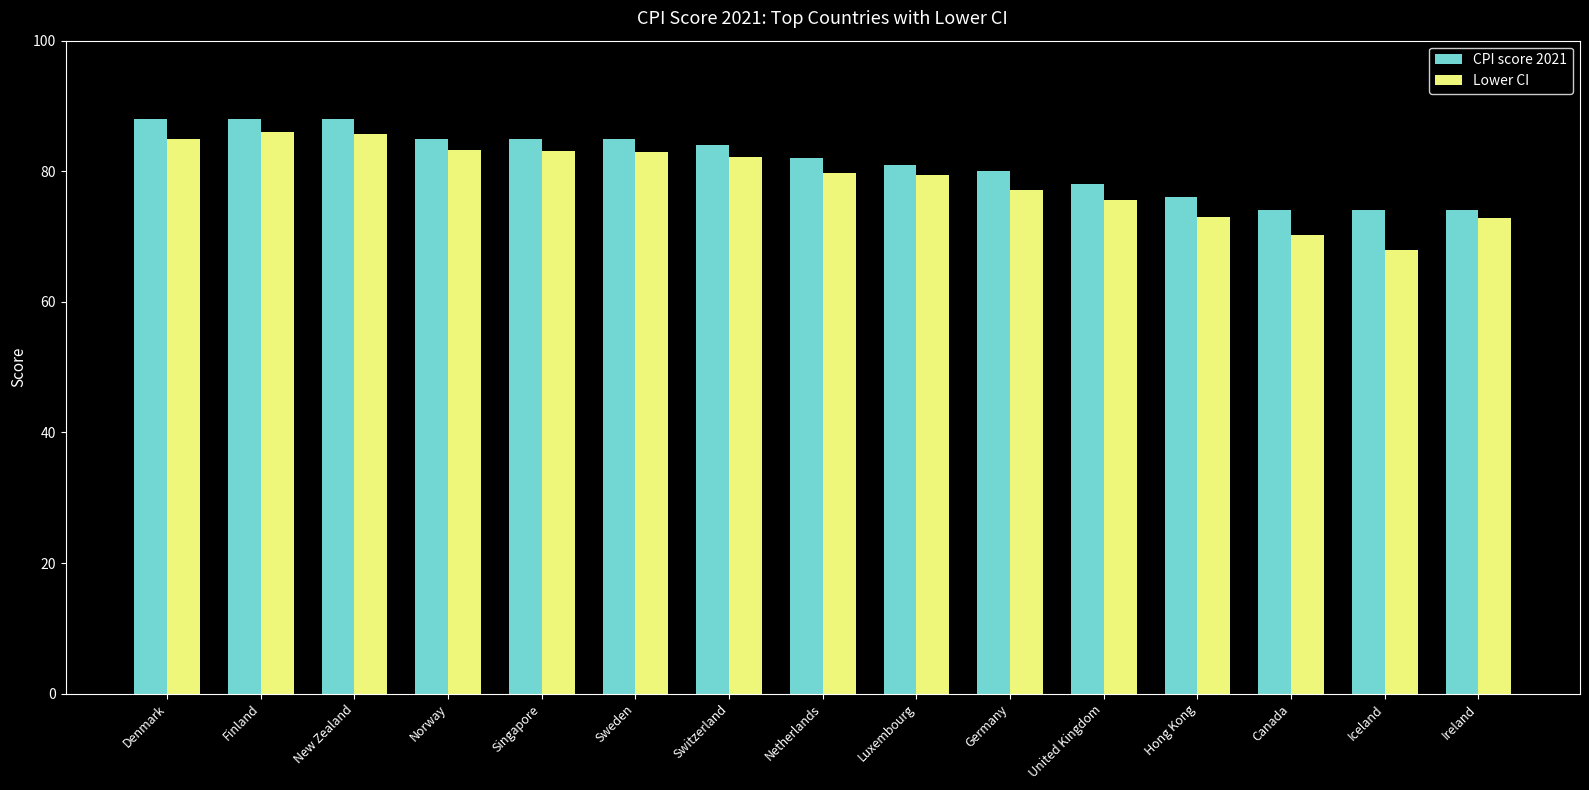

What is the value of the CPI score 2021 bar at the 15th from the left?

74.0